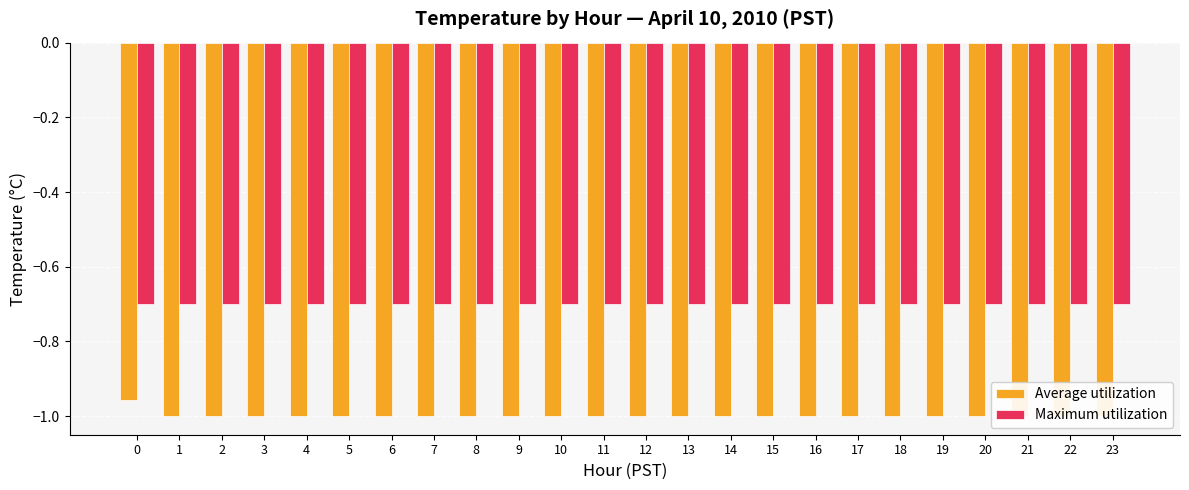

The Average utilization series shows -1.0 at 23. True or false?

True